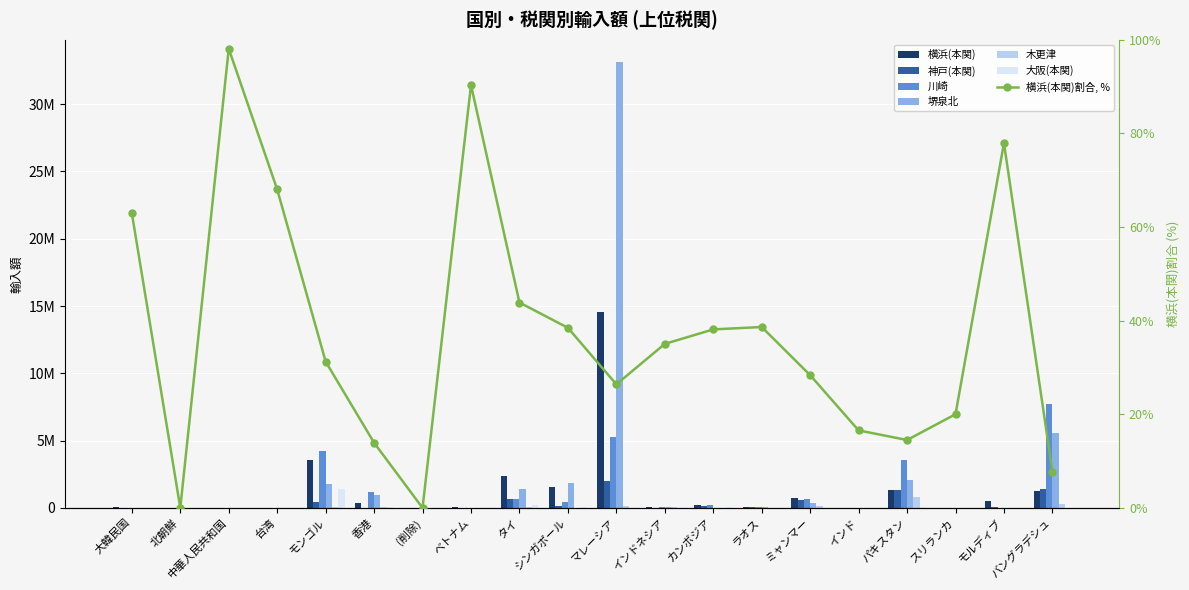

What is the label of the 13th bar from the left?

カンボジア